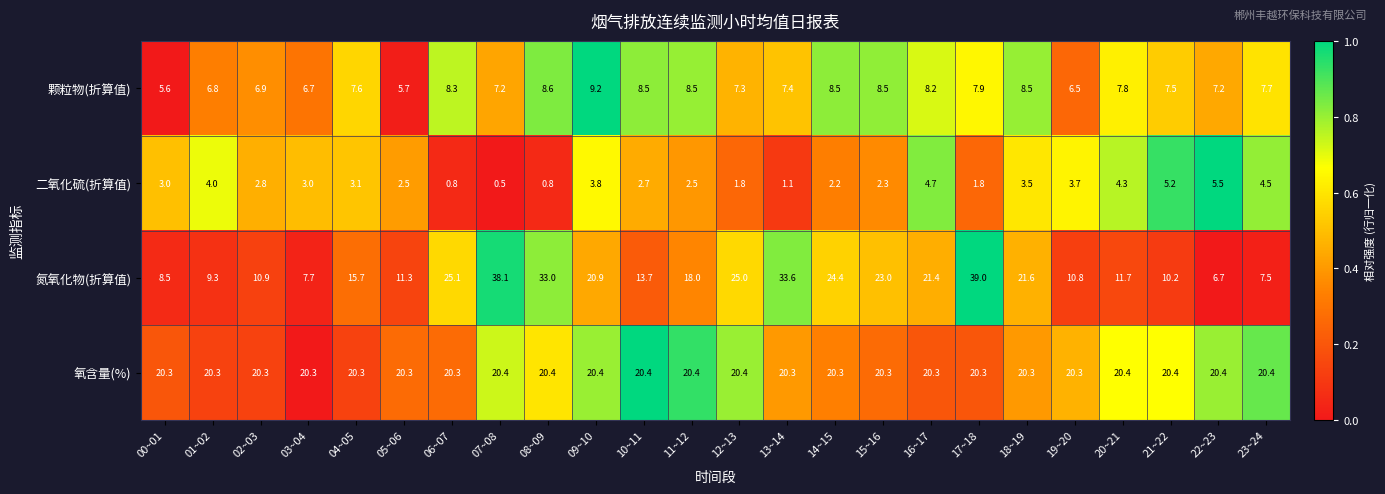

List the series in order of their peak value, highest first.

氮氧化物(折算值), 氧含量(%), 颗粒物(折算值), 二氧化硫(折算值)